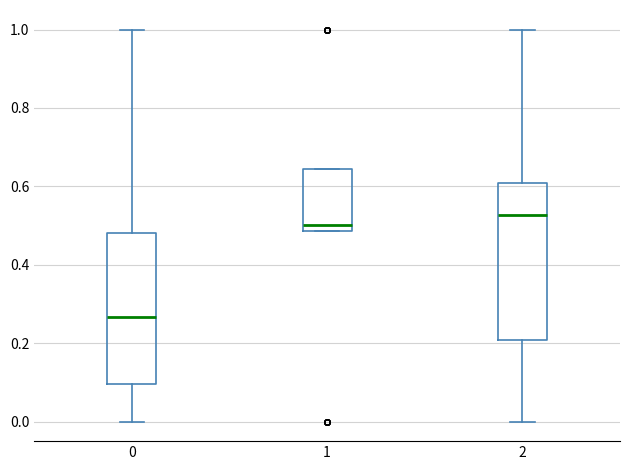

Which box's median line is the lowest?

0